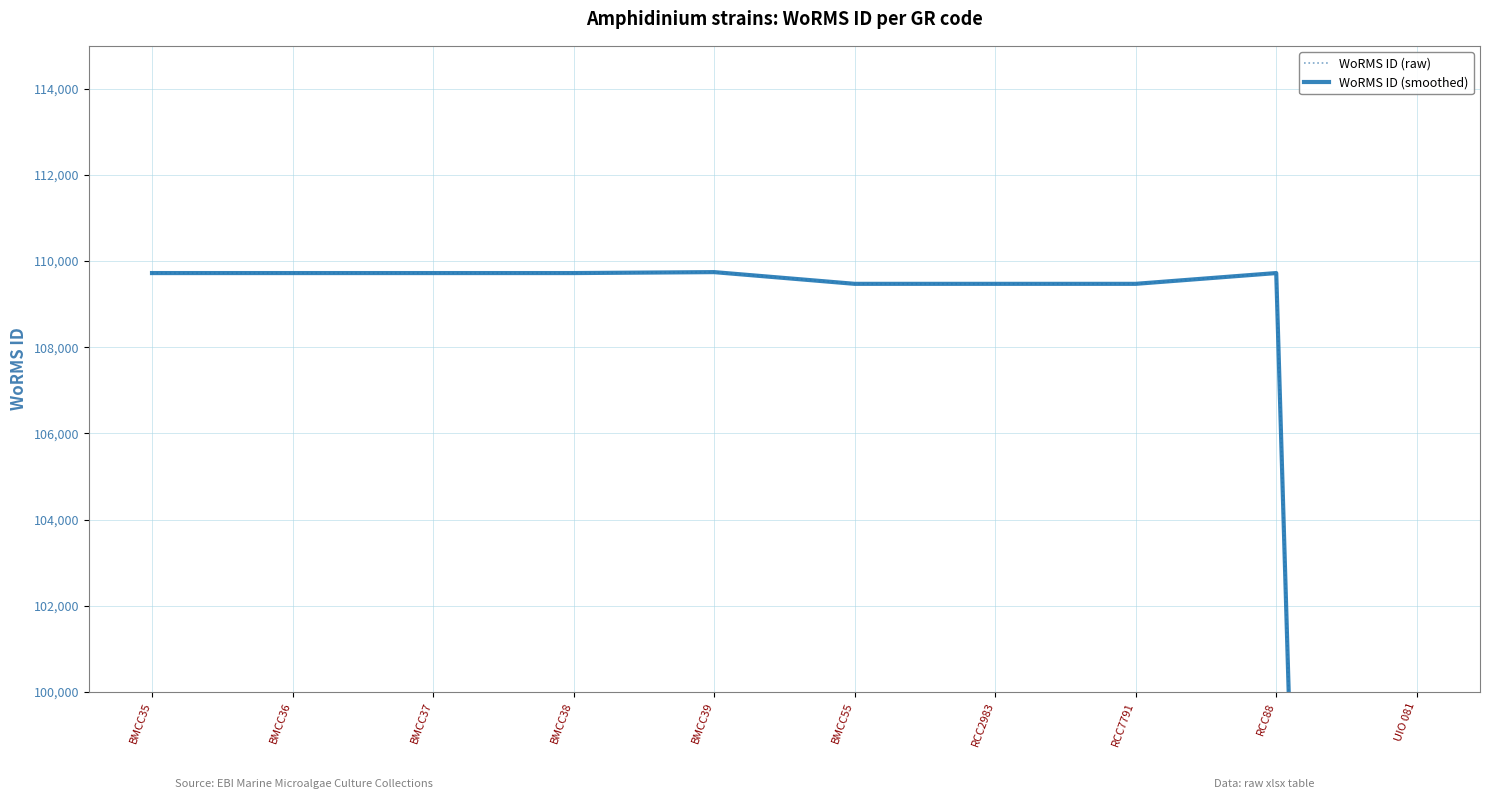

What are all the series names shown in the legend?

WoRMS ID (raw), WoRMS ID (smoothed)